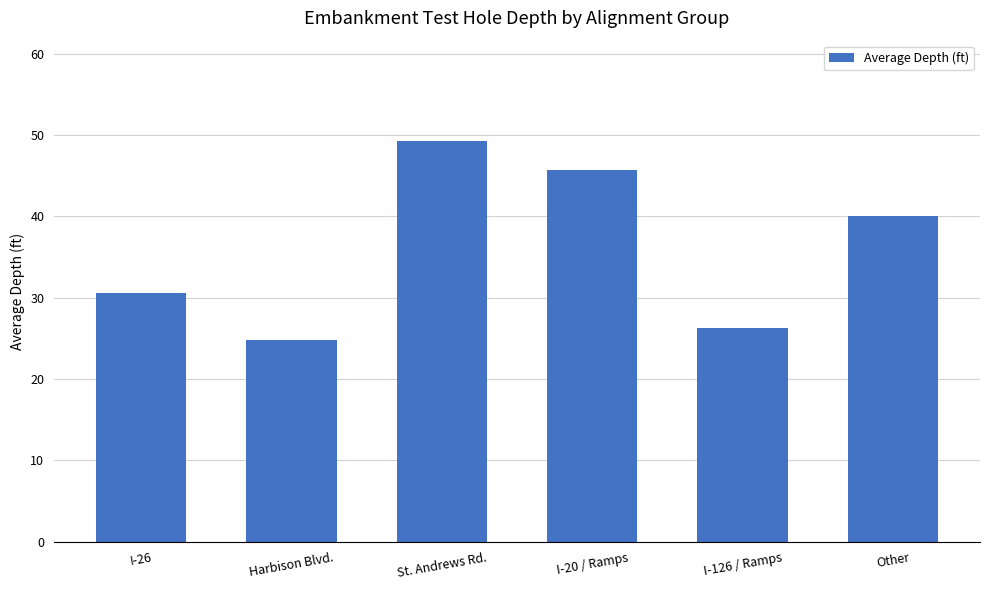

Is it true that the value at St. Andrews Rd. is 22.2?

False